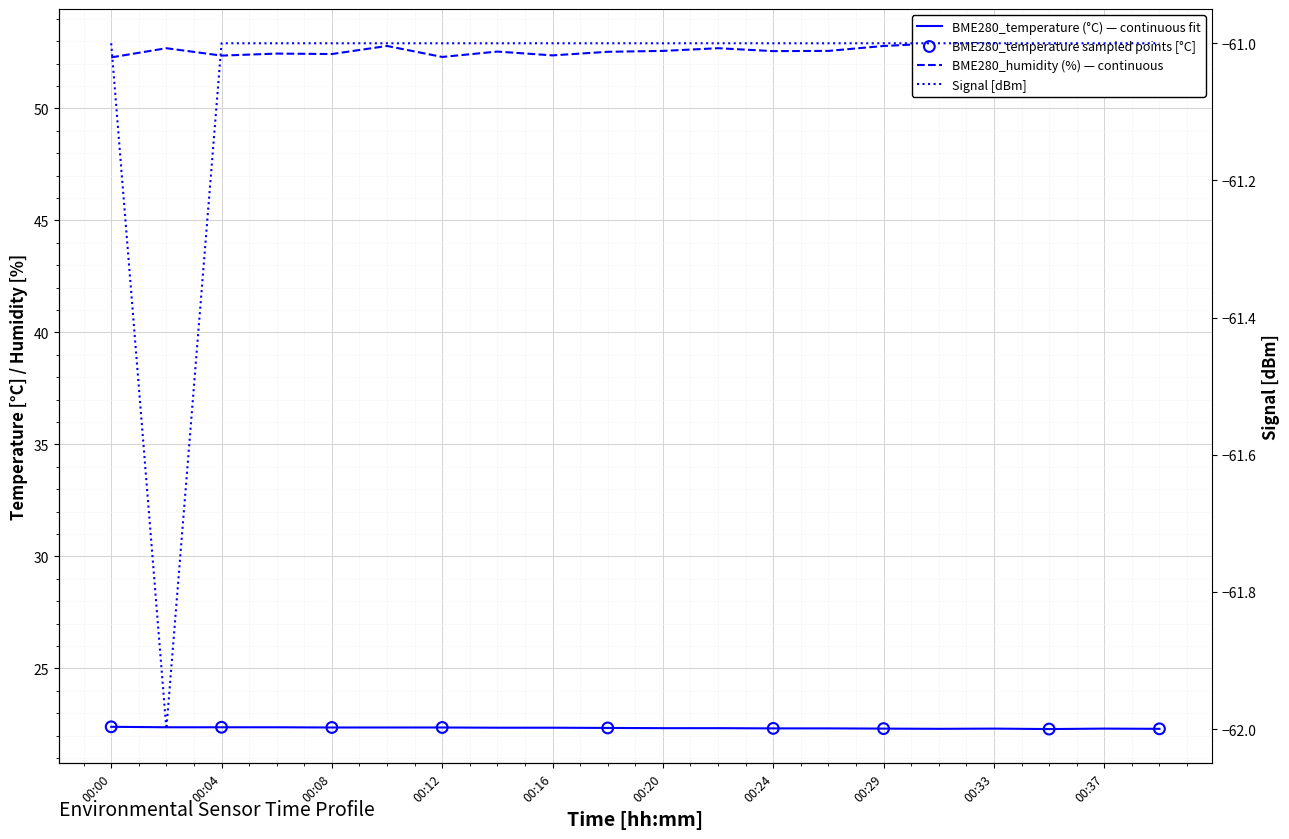

Is the value of BME280_temperature at 00:31 greater than the value of Signal at 00:35?

Yes